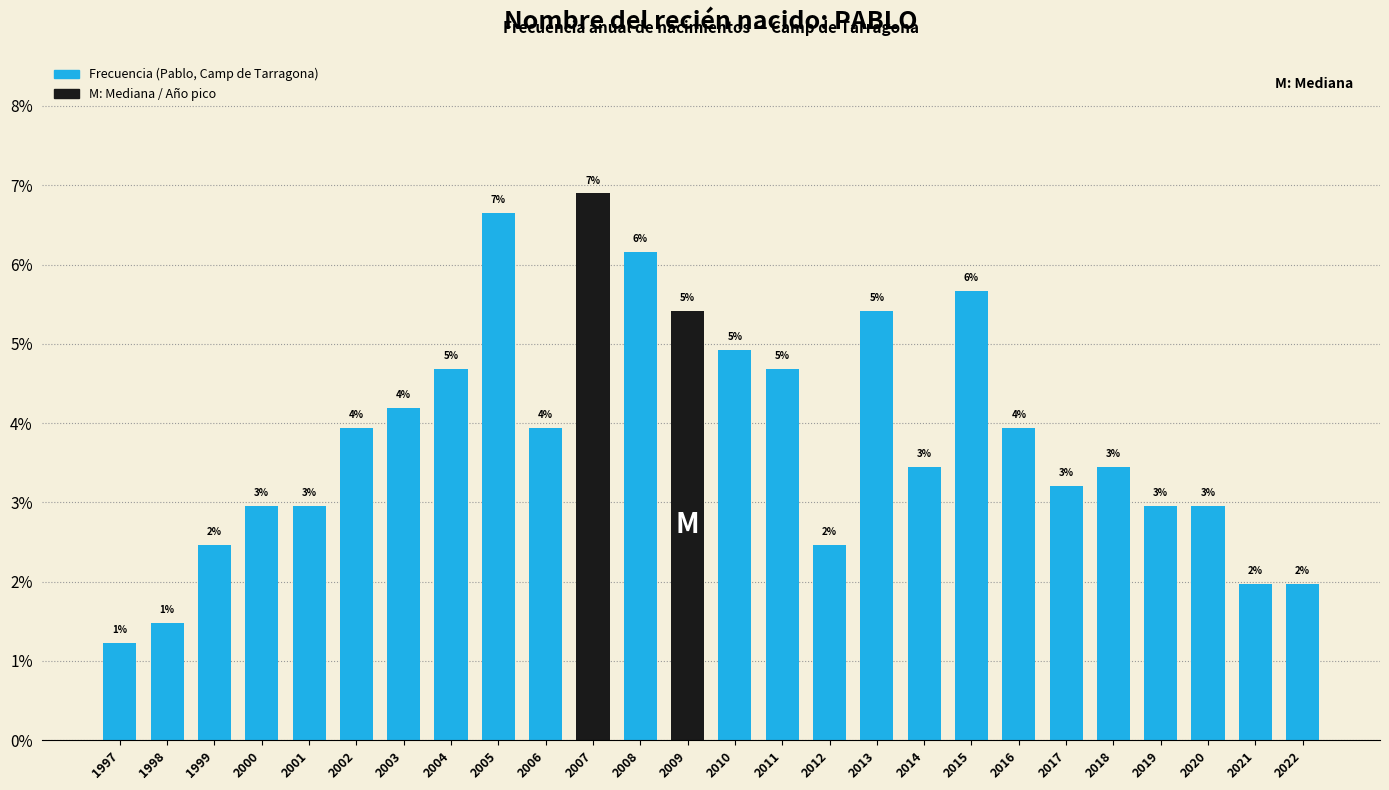

How many bars are there in total?

26